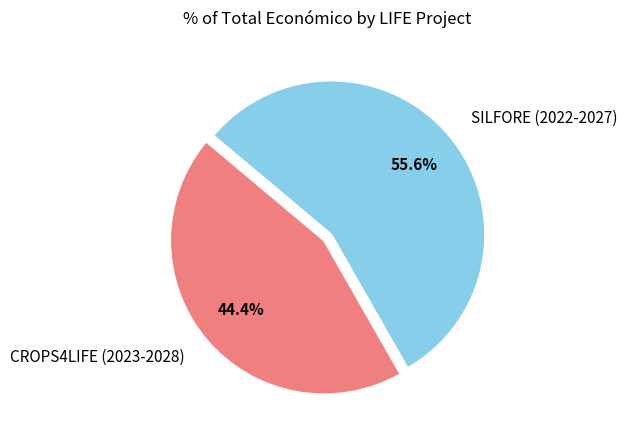

What is the largest slice in the pie chart?

SILFORE (2022-2027)